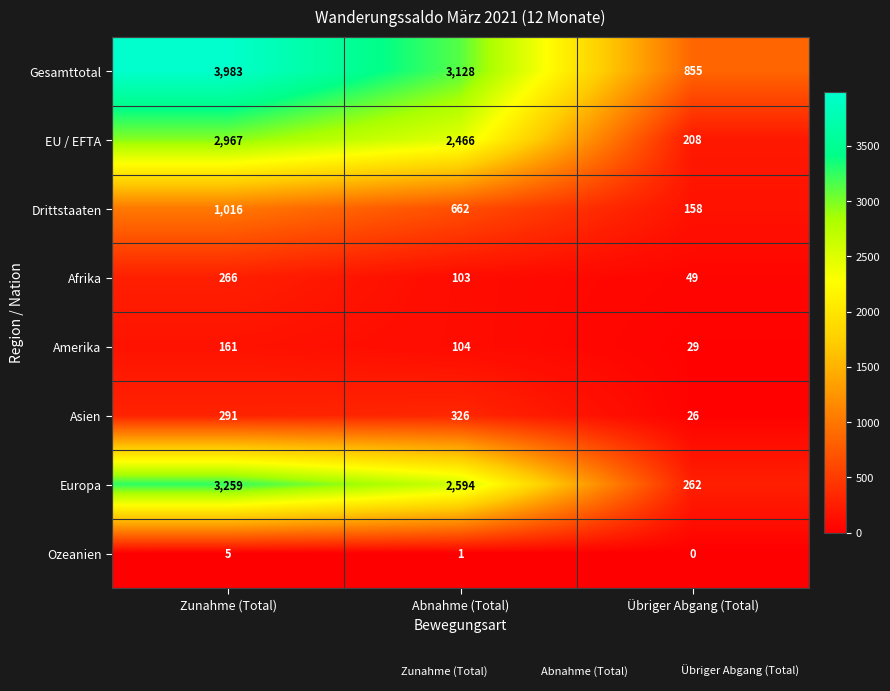

What is the spread (max minus min) of values at Zunahme (Total)?

3978